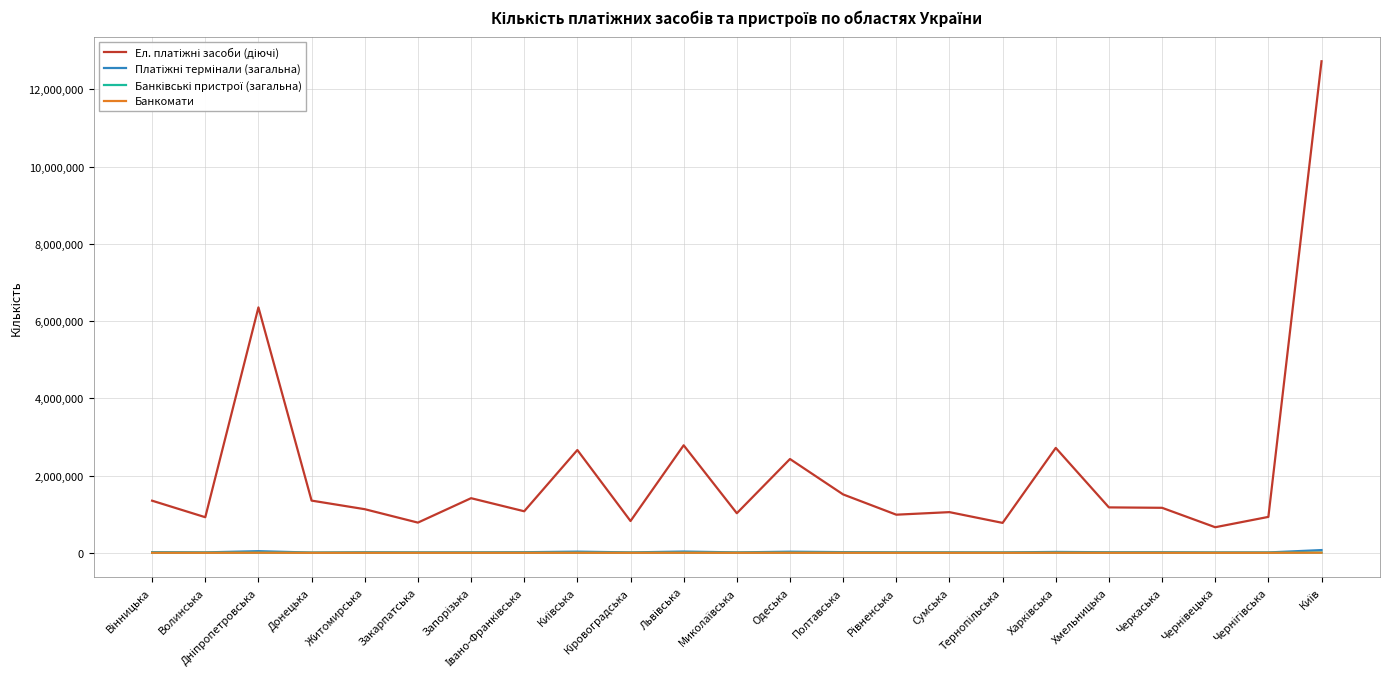

How many lines are shown in the chart?

4